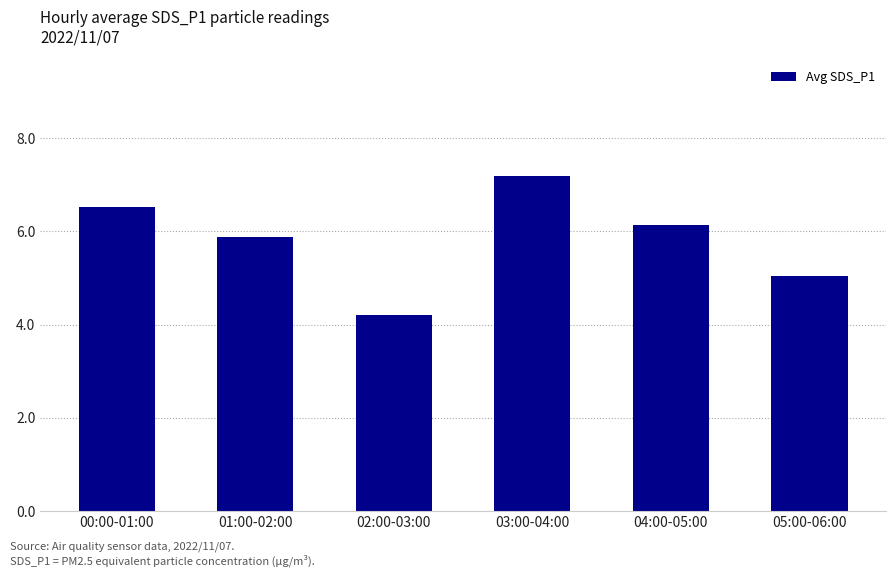

Where is the data nearest to the value 5?

05:00-06:00